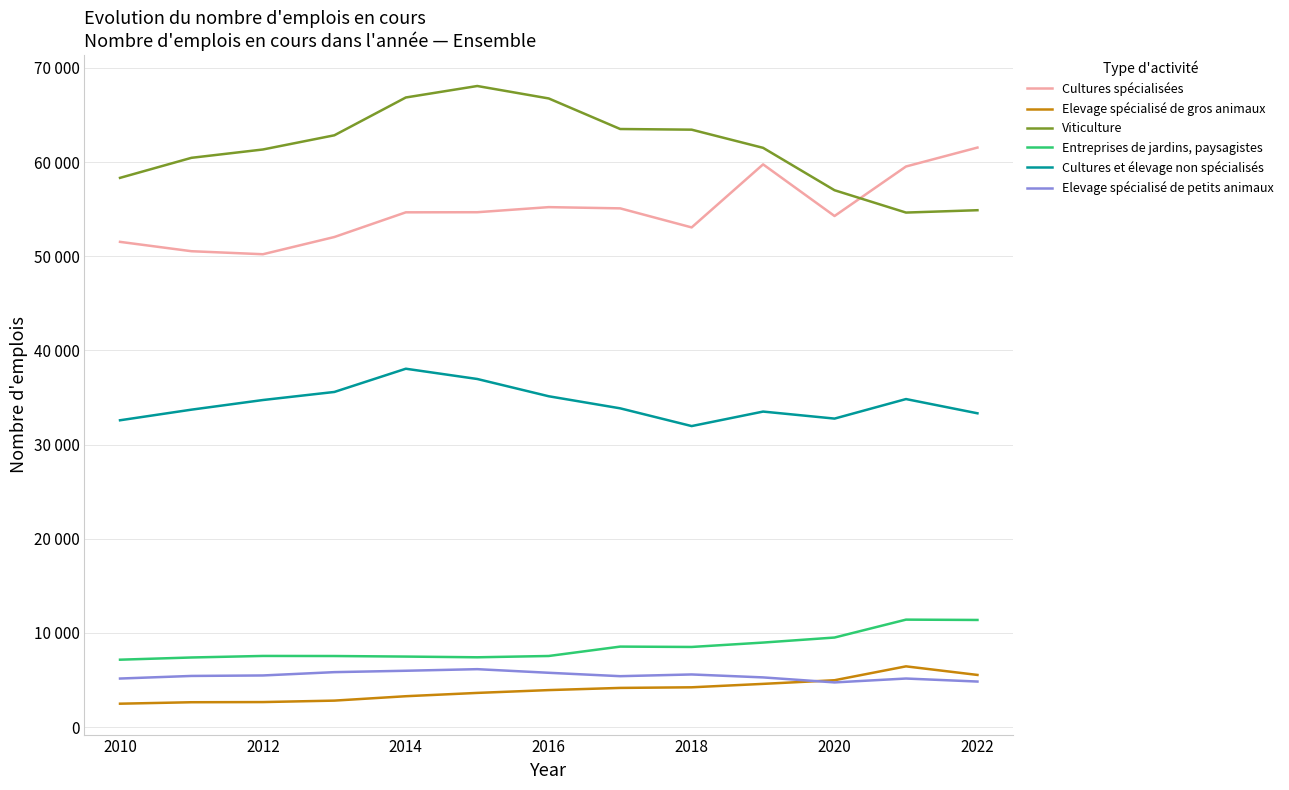

What are all the series names shown in the legend?

Cultures spécialisées, Elevage spécialisé de gros animaux, Viticulture, Entreprises de jardins, paysagistes, Cultures et élevage non spécialisés, Elevage spécialisé de petits animaux